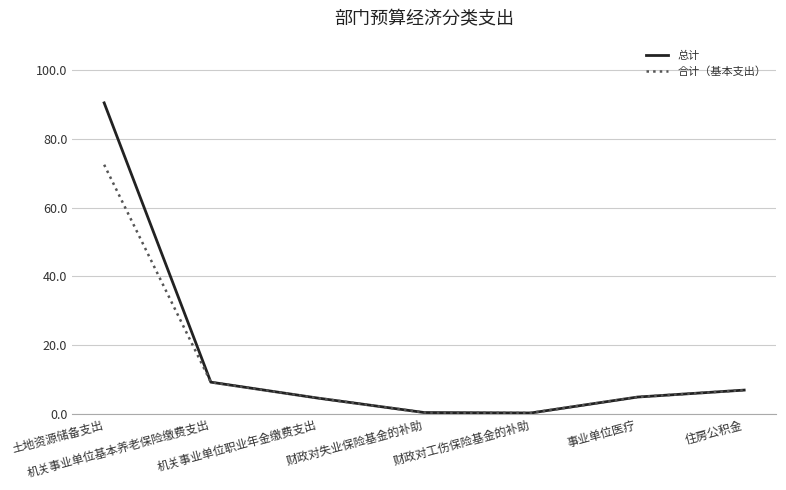

What is the difference between the highest and lowest values at 土地资源储备支出?

18.0